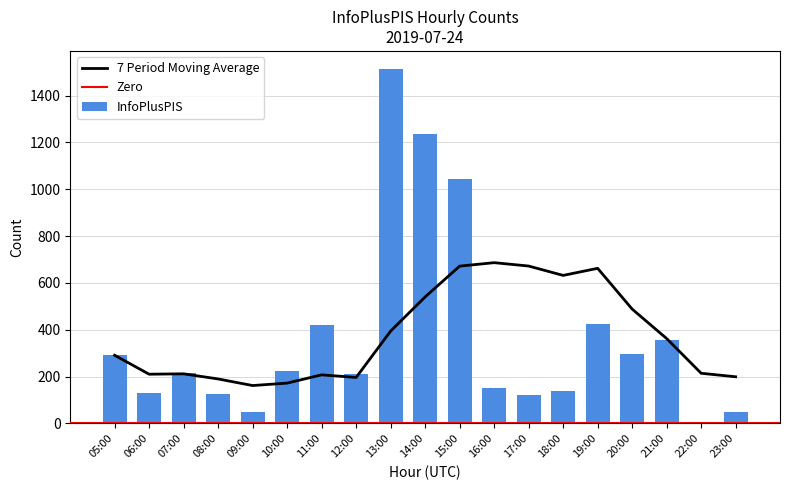

Reading right to left, list all the values displayed in this chart.

23:00=48	22:00=6	21:00=356	20:00=296	19:00=425	18:00=139	17:00=123	16:00=153	15:00=1044	14:00=1237	13:00=1515	12:00=213	11:00=419	10:00=224	09:00=49	08:00=124	07:00=215	06:00=129	05:00=291